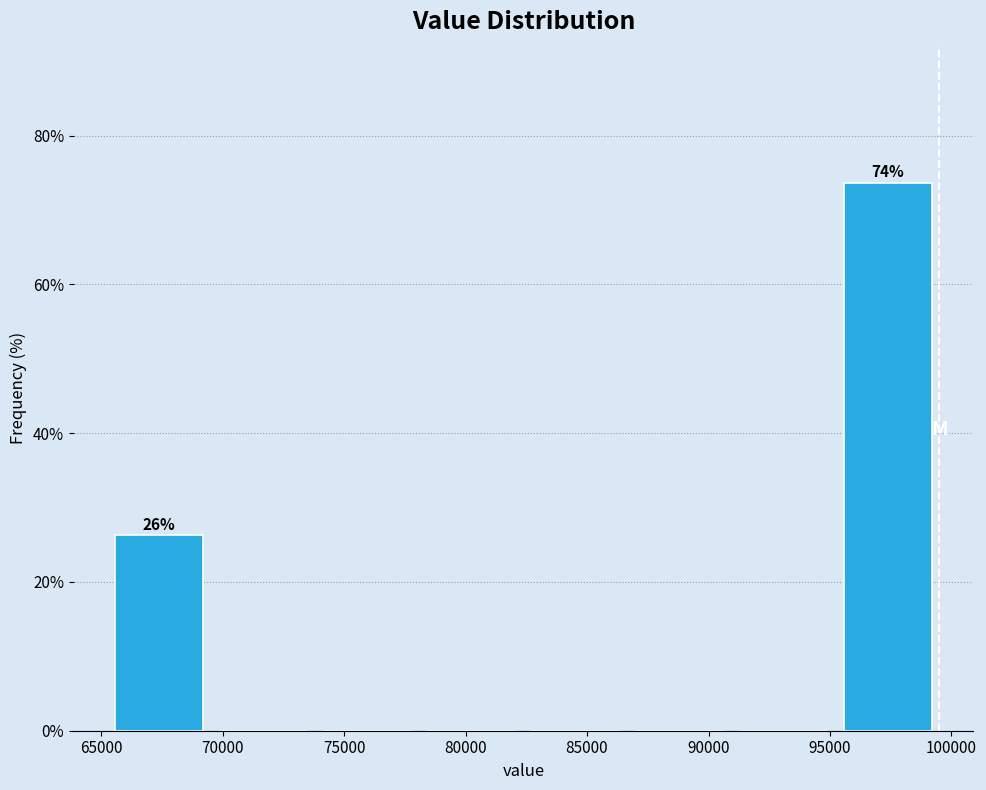

Which range on the x-axis has the tallest bar?

95000 to 99500